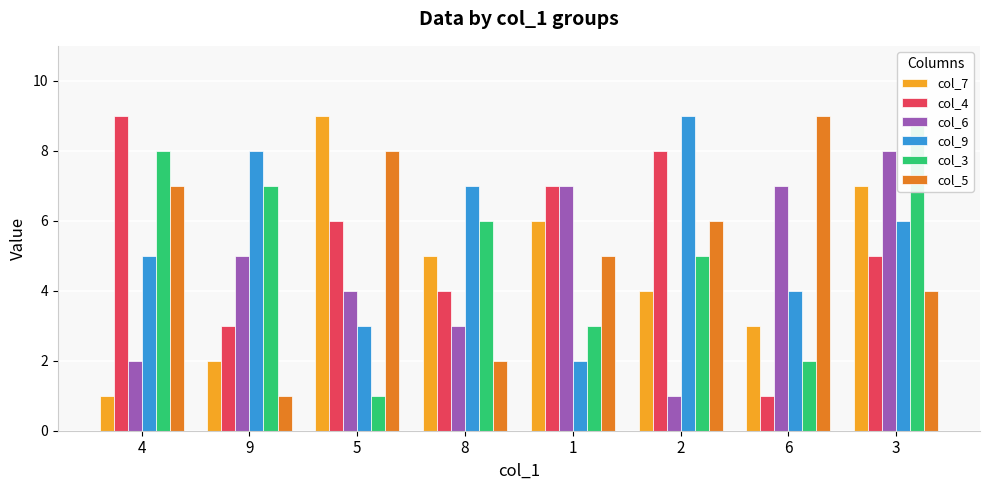

Reading left to right, extract all data points from this chart.

col_7: 4=1	9=2	5=9	8=5	1=6	2=4	6=3	3=7
col_4: 4=9	9=3	5=6	8=4	1=7	2=8	6=1	3=5
col_6: 4=2	9=5	5=4	8=3	1=7	2=1	6=7	3=8
col_9: 4=5	9=8	5=3	8=7	1=2	2=9	6=4	3=6
col_3: 4=8	9=7	5=1	8=6	1=3	2=5	6=2	3=9
col_5: 4=7	9=1	5=8	8=2	1=5	2=6	6=9	3=4